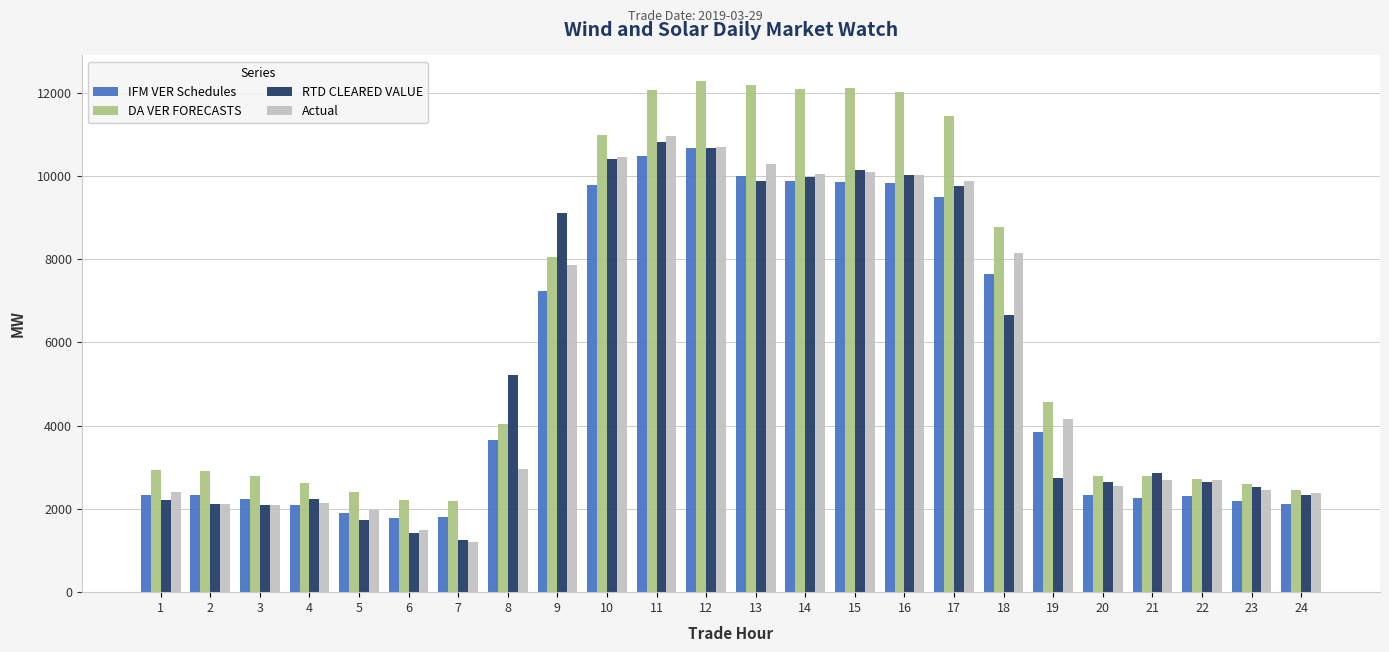

Are the bars horizontal?

No